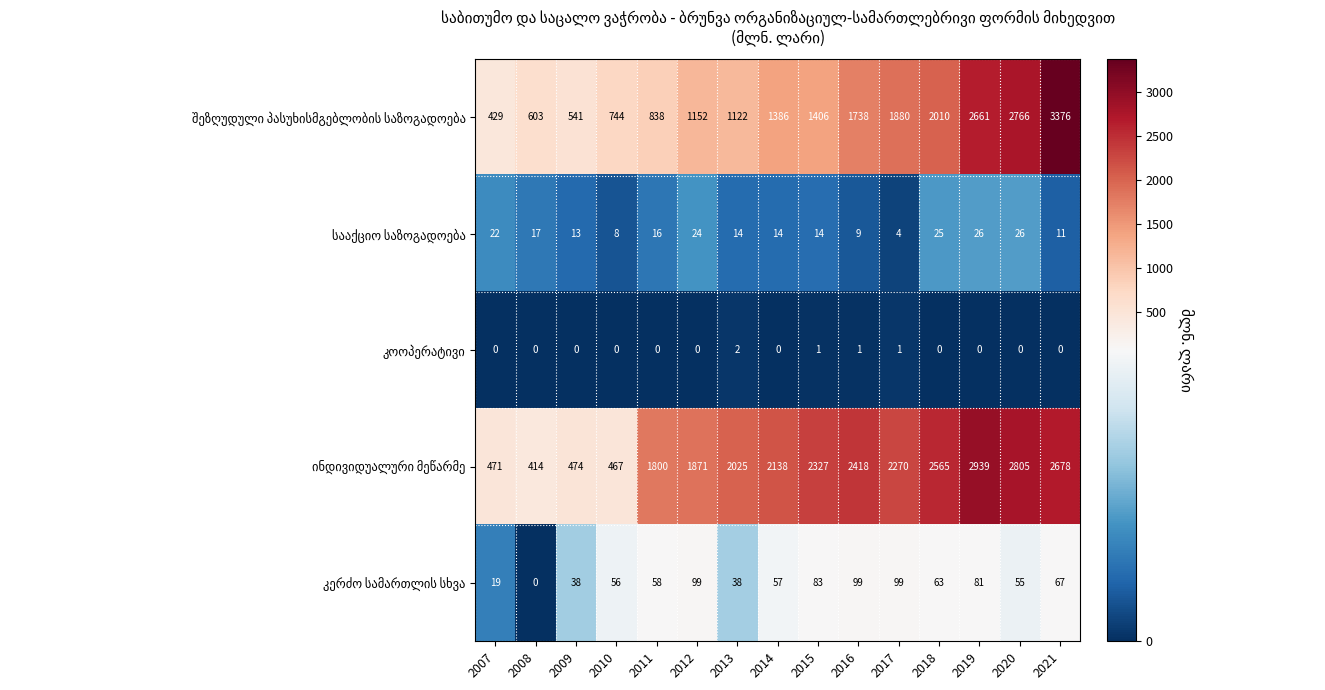

At which category is the sum across all series the highest?

2021